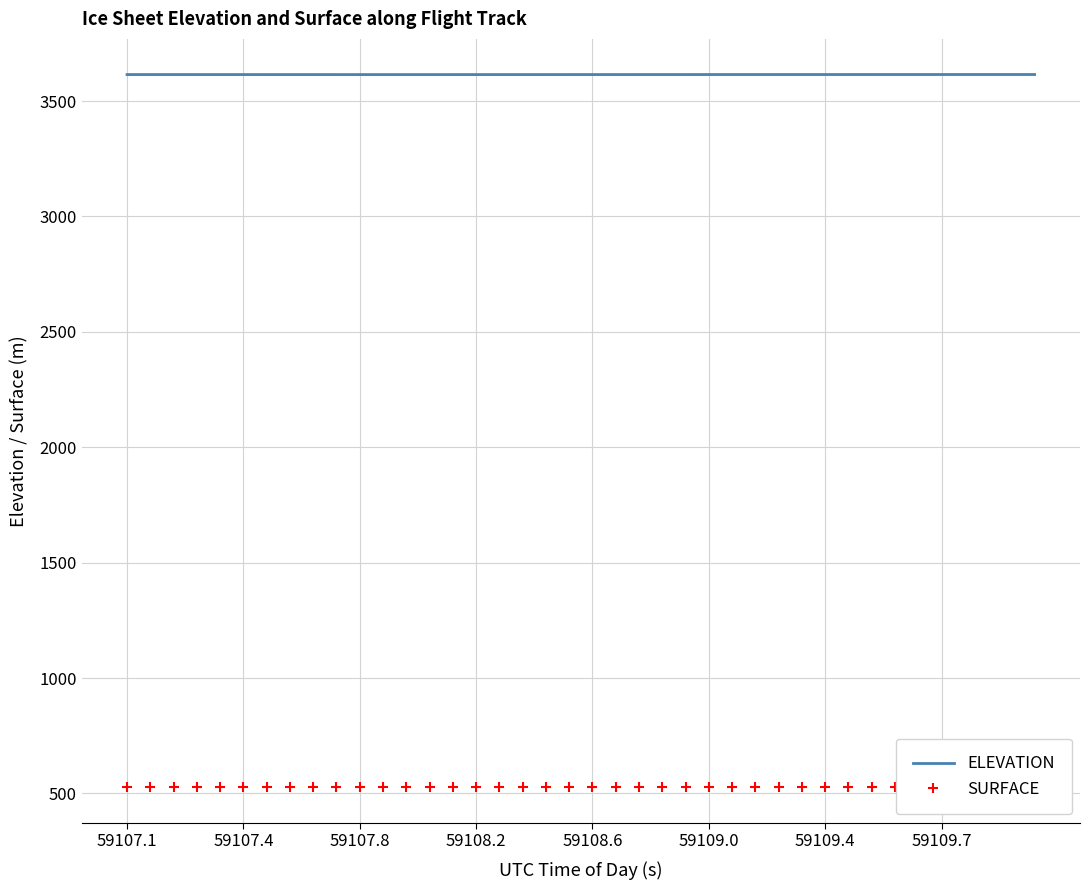

What is the sum of all ELEVATION values?

144592.8